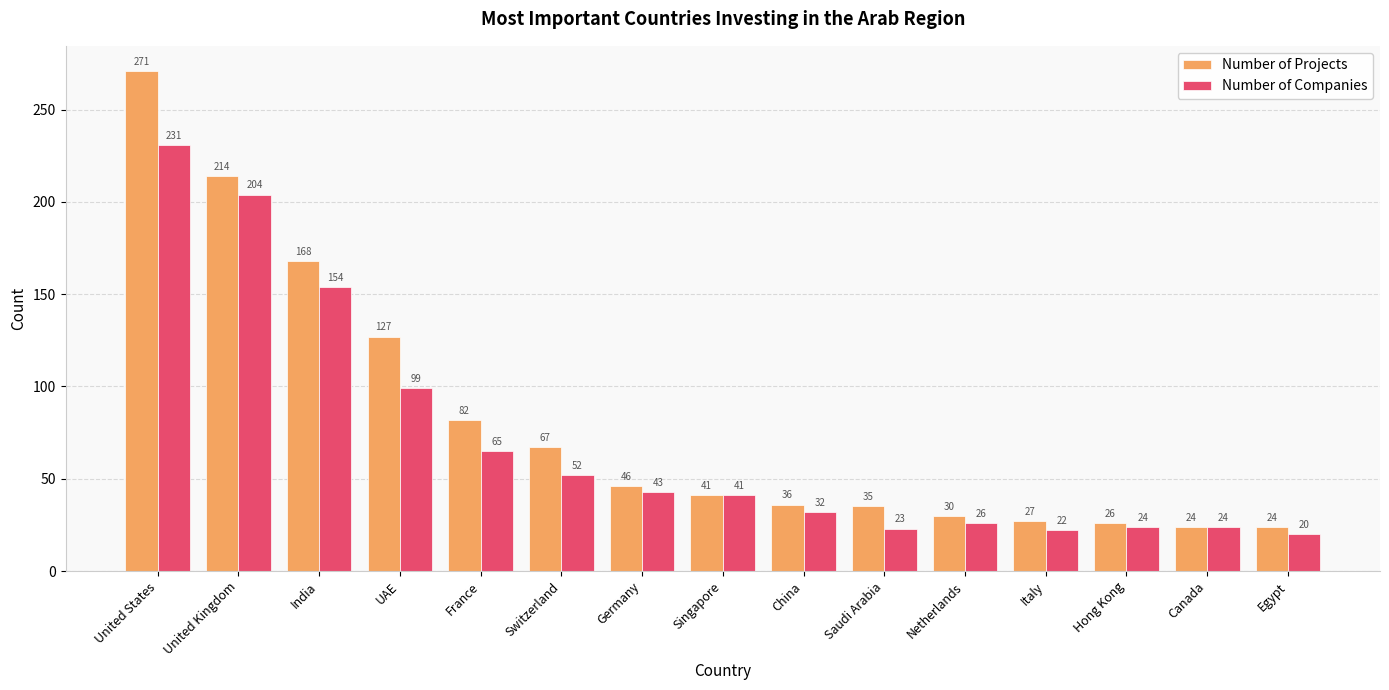

What is the sum of all Number of Projects values?

1218